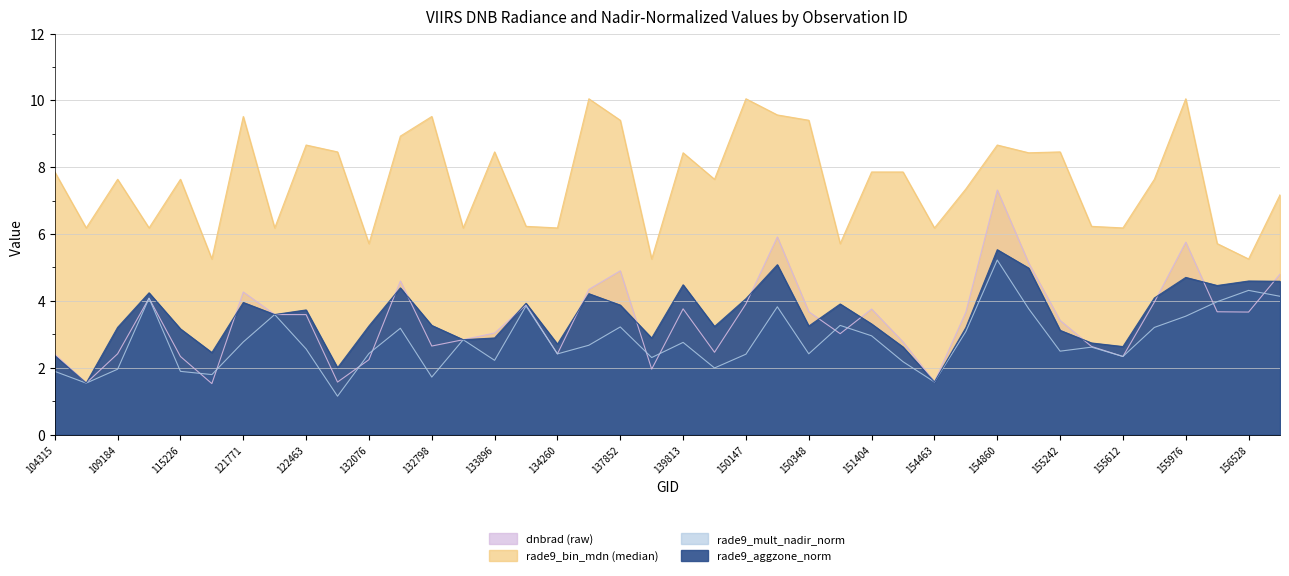

The dnbrad series shows 3.7 at 156528. True or false?

True